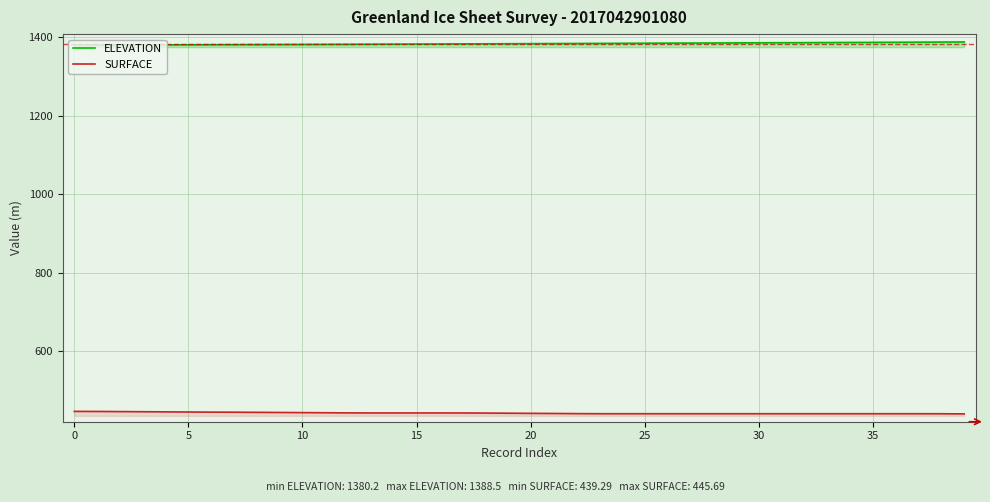

Where does the ELEVATION series first go above 1384?

20